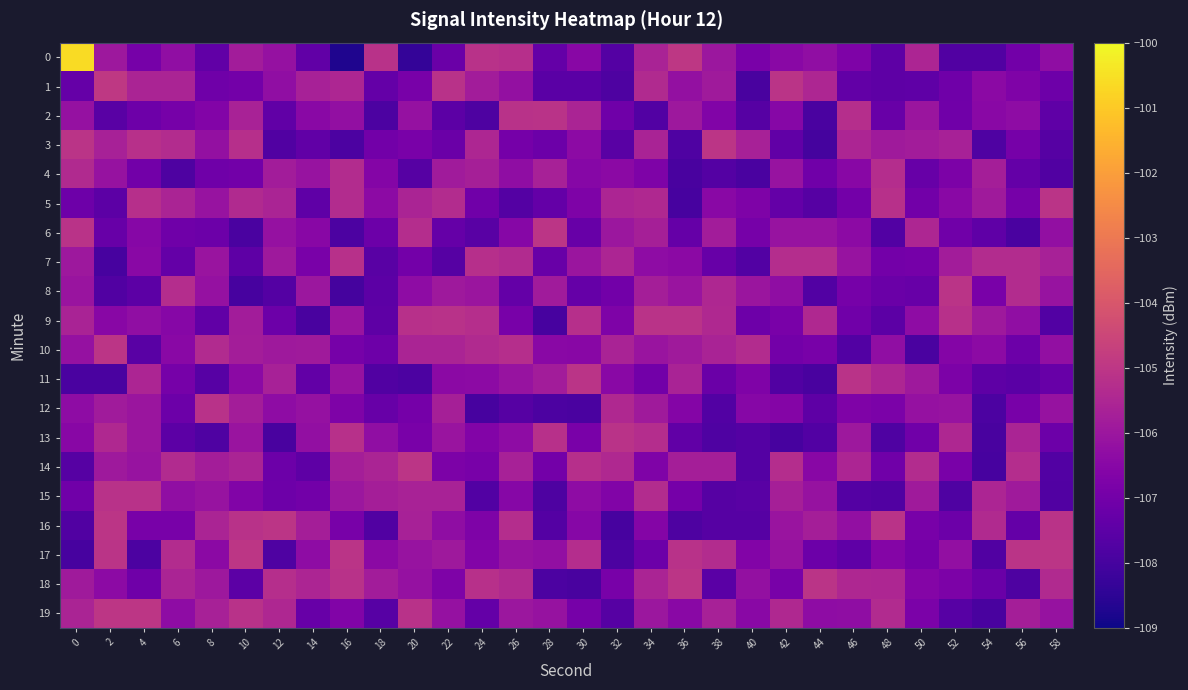

Reading left to right, extract all data points from this chart.

0: 0=-100.6	2=-106.0	4=-106.9	6=-106.3	8=-107.4	10=-105.8	12=-106.2	14=-107.4	16=-108.7	18=-105.1	20=-108.3	22=-107.2	24=-105.2	26=-105.2	28=-107.3	30=-106.5	32=-107.7	34=-105.6	36=-105.0	38=-106.0	40=-106.8	42=-106.5	44=-106.3	46=-106.7	48=-107.5	50=-105.5	52=-107.8	54=-107.8	56=-107.0	58=-106.3
1: 0=-107.3	2=-104.9	4=-105.6	6=-105.6	8=-107.1	10=-107.0	12=-106.3	14=-105.7	16=-105.5	18=-107.3	20=-106.9	22=-105.1	24=-105.8	26=-106.2	28=-107.5	30=-107.5	32=-107.8	34=-105.4	36=-106.2	38=-105.9	40=-107.9	42=-105.1	44=-105.5	46=-107.4	48=-107.5	50=-107.4	52=-107.1	54=-106.4	56=-106.7	58=-107.1
2: 0=-106.2	2=-107.6	4=-107.1	6=-106.9	8=-106.6	10=-105.6	12=-107.4	14=-106.5	16=-106.2	18=-107.9	20=-106.2	22=-107.5	24=-107.8	26=-105.2	28=-105.1	30=-105.6	32=-107.1	34=-107.7	36=-105.9	38=-106.7	40=-107.6	42=-106.5	44=-107.9	46=-105.3	48=-107.2	50=-106.0	52=-107.1	54=-106.4	56=-106.4	58=-107.4
3: 0=-105.1	2=-105.7	4=-105.2	6=-105.3	8=-106.2	10=-105.2	12=-107.7	14=-107.4	16=-107.9	18=-107.0	20=-106.8	22=-107.2	24=-105.5	26=-106.9	28=-107.2	30=-106.4	32=-107.6	34=-105.6	36=-107.8	38=-105.0	40=-105.7	42=-107.4	44=-108.0	46=-105.6	48=-105.9	50=-105.8	52=-105.7	54=-107.8	56=-106.9	58=-107.7
4: 0=-105.4	2=-106.1	4=-107.0	6=-107.8	8=-107.1	10=-107.0	12=-105.8	14=-106.1	16=-105.3	18=-106.6	20=-107.6	22=-105.9	24=-105.7	26=-106.3	28=-105.7	30=-106.5	32=-106.4	34=-106.7	36=-107.9	38=-107.7	40=-107.9	42=-106.1	44=-107.1	46=-106.5	48=-105.3	50=-107.3	52=-106.8	54=-105.7	56=-107.3	58=-107.8
5: 0=-107.1	2=-107.5	4=-105.2	6=-105.6	8=-106.1	10=-105.4	12=-105.6	14=-107.4	16=-105.3	18=-106.4	20=-105.6	22=-105.3	24=-107.0	26=-107.7	28=-107.3	30=-106.7	32=-105.5	34=-105.4	36=-108.0	38=-106.5	40=-106.7	42=-107.3	44=-107.6	46=-107.0	48=-105.2	50=-107.0	52=-106.4	54=-105.9	56=-106.9	58=-105.1
6: 0=-105.1	2=-107.2	4=-106.5	6=-107.1	8=-107.1	10=-107.9	12=-106.2	14=-106.5	16=-107.8	18=-107.2	20=-105.3	22=-107.3	24=-107.6	26=-106.5	28=-105.0	30=-107.3	32=-106.0	34=-105.7	36=-107.3	38=-105.8	40=-106.9	42=-106.1	44=-106.1	46=-106.4	48=-107.7	50=-105.5	52=-107.0	54=-107.4	56=-107.9	58=-106.2
7: 0=-106.0	2=-108.0	4=-106.5	6=-107.3	8=-106.1	10=-107.5	12=-105.9	14=-106.8	16=-105.2	18=-107.6	20=-107.0	22=-107.7	24=-105.2	26=-105.4	28=-107.2	30=-106.0	32=-105.5	34=-106.3	36=-106.4	38=-107.3	40=-107.7	42=-105.3	44=-105.3	46=-106.1	48=-107.0	50=-107.0	52=-105.8	54=-105.3	56=-105.3	58=-105.7
8: 0=-106.1	2=-107.7	4=-107.5	6=-105.3	8=-106.2	10=-108.0	12=-107.7	14=-106.0	16=-108.0	18=-107.5	20=-106.4	22=-105.9	24=-106.0	26=-107.3	28=-105.9	30=-107.3	32=-107.0	34=-105.8	36=-106.1	38=-105.5	40=-106.0	42=-106.3	44=-107.7	46=-106.9	48=-107.2	50=-107.3	52=-105.1	54=-106.8	56=-105.3	58=-106.1
9: 0=-105.6	2=-106.5	4=-106.3	6=-106.5	8=-107.4	10=-105.8	12=-107.2	14=-107.9	16=-106.1	18=-107.5	20=-105.2	22=-105.1	24=-105.3	26=-106.9	28=-108.0	30=-105.2	32=-106.7	34=-105.1	36=-105.1	38=-105.4	40=-107.1	42=-106.8	44=-105.4	46=-107.0	48=-107.5	50=-106.3	52=-105.2	54=-105.9	56=-106.3	58=-107.7
10: 0=-106.2	2=-105.0	4=-107.6	6=-106.4	8=-105.4	10=-105.8	12=-105.9	14=-105.9	16=-106.9	18=-107.1	20=-105.6	22=-105.6	24=-105.4	26=-105.3	28=-106.5	30=-106.5	32=-105.6	34=-106.1	36=-105.9	38=-105.6	40=-105.3	42=-107.0	44=-106.9	46=-107.7	48=-106.3	50=-107.9	52=-106.6	54=-106.4	56=-107.1	58=-106.2
11: 0=-107.9	2=-107.9	4=-105.5	6=-106.9	8=-107.6	10=-106.4	12=-105.7	14=-107.4	16=-106.1	18=-107.7	20=-107.8	22=-106.4	24=-106.4	26=-106.1	28=-105.8	30=-105.1	32=-106.5	34=-107.0	36=-105.6	38=-107.2	40=-106.7	42=-107.8	44=-107.9	46=-105.1	48=-105.5	50=-105.9	52=-106.8	54=-107.5	56=-107.5	58=-107.2
12: 0=-106.4	2=-105.9	4=-106.0	6=-107.2	8=-105.1	10=-105.8	12=-106.3	14=-106.2	16=-106.7	18=-107.3	20=-106.9	22=-105.7	24=-108.0	26=-107.7	28=-107.9	30=-107.9	32=-105.4	34=-105.9	36=-106.6	38=-107.7	40=-106.5	42=-106.6	44=-107.5	46=-106.7	48=-106.8	50=-106.2	52=-106.1	54=-107.9	56=-106.9	58=-106.1
13: 0=-106.5	2=-105.4	4=-106.0	6=-107.5	8=-107.8	10=-106.1	12=-107.9	14=-106.2	16=-105.2	18=-106.3	20=-106.8	22=-106.1	24=-106.6	26=-106.4	28=-105.2	30=-106.8	32=-105.1	34=-105.3	36=-107.4	38=-107.8	40=-107.7	42=-107.9	44=-107.7	46=-106.0	48=-107.8	50=-107.0	52=-105.5	54=-107.9	56=-105.6	58=-107.2
14: 0=-107.6	2=-105.9	4=-106.1	6=-105.4	8=-105.8	10=-105.6	12=-107.2	14=-107.5	16=-105.7	18=-105.6	20=-105.0	22=-106.8	24=-106.9	26=-105.7	28=-107.0	30=-105.2	32=-105.4	34=-106.7	36=-105.7	38=-105.7	40=-107.7	42=-105.3	44=-106.5	46=-105.5	48=-107.0	50=-105.3	52=-106.8	54=-108.0	56=-105.3	58=-107.7
15: 0=-107.0	2=-105.1	4=-105.1	6=-106.3	8=-106.1	10=-106.7	12=-107.1	14=-107.0	16=-106.0	18=-105.7	20=-105.6	22=-105.6	24=-107.7	26=-106.5	28=-107.8	30=-106.4	32=-106.7	34=-105.3	36=-106.9	38=-107.6	40=-107.6	42=-105.7	44=-106.1	46=-107.7	48=-107.7	50=-105.9	52=-107.8	54=-105.5	56=-105.9	58=-107.8
16: 0=-107.7	2=-105.0	4=-106.9	6=-106.9	8=-105.6	10=-105.2	12=-105.0	14=-105.7	16=-106.9	18=-107.7	20=-105.7	22=-106.3	24=-106.7	26=-105.3	28=-107.7	30=-106.5	32=-108.0	34=-106.6	36=-107.8	38=-107.6	40=-107.6	42=-106.1	44=-105.8	46=-106.2	48=-105.1	50=-106.9	52=-107.1	54=-105.4	56=-107.3	58=-105.1
17: 0=-108.0	2=-105.1	4=-107.9	6=-105.3	8=-106.4	10=-105.0	12=-107.8	14=-106.3	16=-105.1	18=-106.4	20=-106.1	22=-105.9	24=-106.6	26=-106.1	28=-106.2	30=-105.3	32=-107.9	34=-107.2	36=-105.1	38=-105.3	40=-106.6	42=-106.1	44=-107.2	46=-107.4	48=-106.6	50=-106.9	52=-106.2	54=-107.8	56=-105.1	58=-105.0
18: 0=-105.9	2=-106.4	4=-107.1	6=-105.6	8=-105.9	10=-107.5	12=-105.3	14=-105.5	16=-105.2	18=-105.8	20=-106.2	22=-106.7	24=-105.2	26=-105.4	28=-107.9	30=-107.9	32=-106.9	34=-105.6	36=-105.0	38=-107.5	40=-106.2	42=-106.9	44=-105.1	46=-105.5	48=-105.5	50=-106.6	52=-106.8	54=-107.2	56=-107.8	58=-105.4
19: 0=-105.6	2=-105.0	4=-105.0	6=-106.3	8=-105.7	10=-105.2	12=-105.5	14=-107.3	16=-106.6	18=-107.6	20=-105.1	22=-106.2	24=-107.3	26=-106.0	28=-106.1	30=-106.9	32=-107.7	34=-106.0	36=-106.4	38=-105.7	40=-106.4	42=-105.4	44=-106.3	46=-106.3	48=-105.4	50=-106.8	52=-107.6	54=-107.9	56=-105.7	58=-106.1